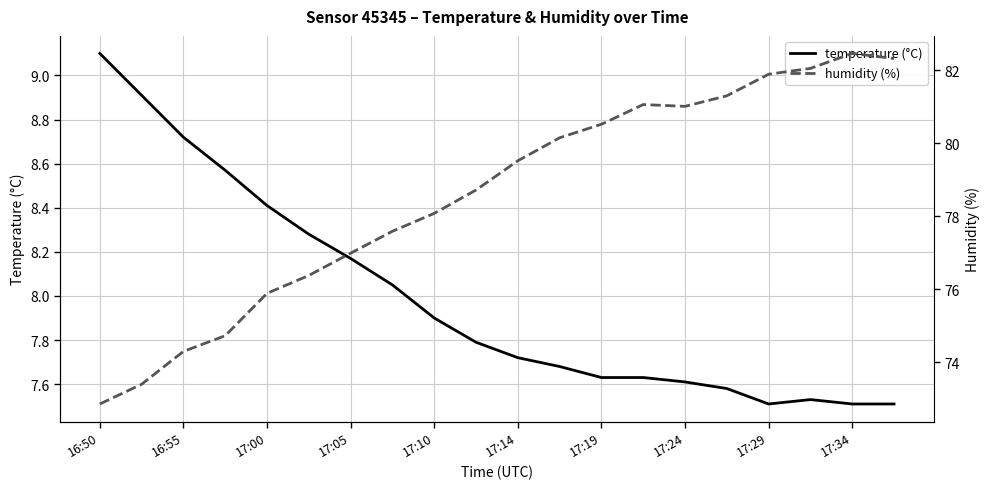

True or false: humidity (%) and temperature (°C) intersect in this chart.

False